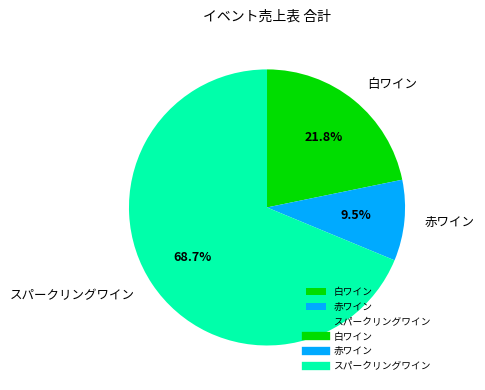

To the nearest percent, what percentage of the pie is スパークリングワイン?

69%